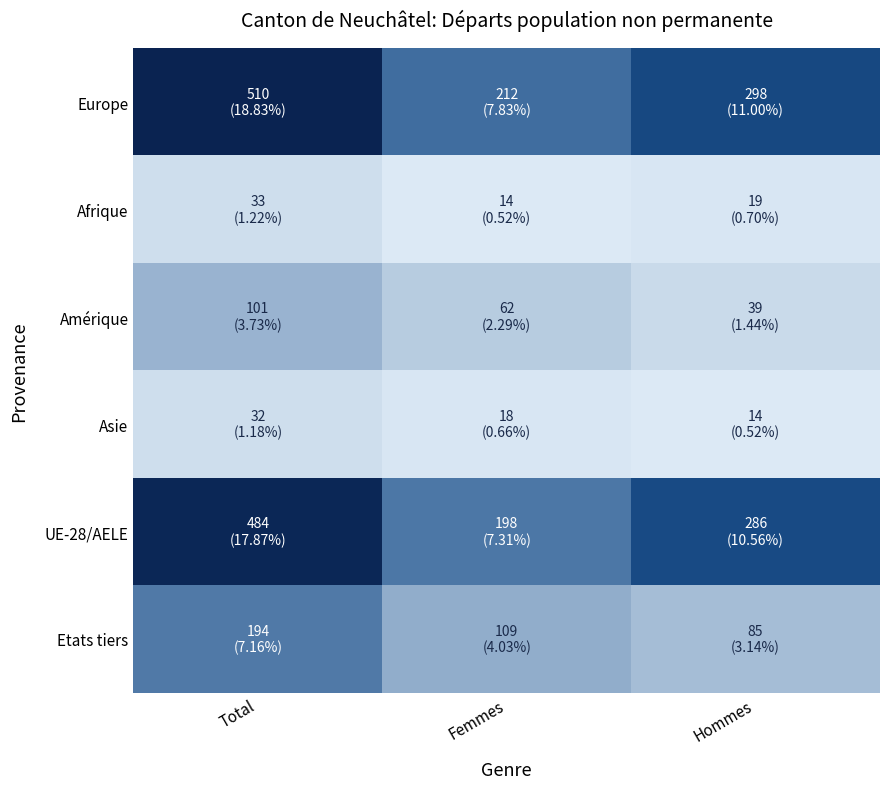

Which category has the lowest value across all series?

Femmes